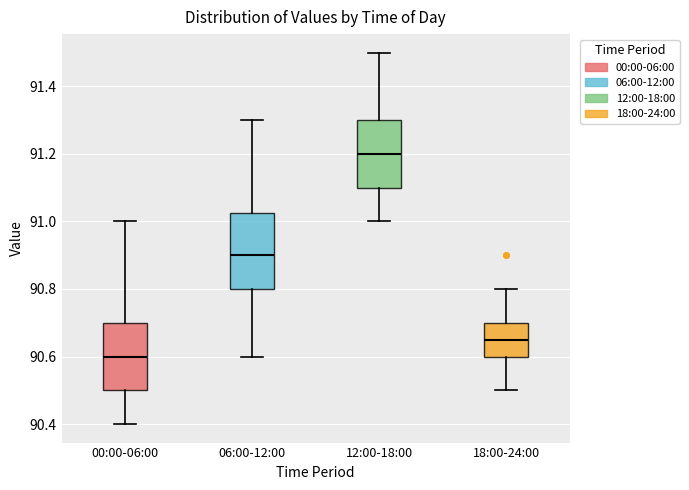

Reading left to right, read every box against the y-axis: the position of its median line, the range the box covers, and the ends of its whiskers. The values are not printed on the chart, so give them approximately, as read against the axis.

00:00-06:00: median 90.60, box 90.50 to 90.70, whiskers 90.40 to 91.00
06:00-12:00: median 90.90, box 90.80 to 91.02, whiskers 90.60 to 91.30
12:00-18:00: median 91.20, box 91.10 to 91.30, whiskers 91.00 to 91.50
18:00-24:00: median 90.66, box 90.60 to 90.70, whiskers 90.50 to 90.80